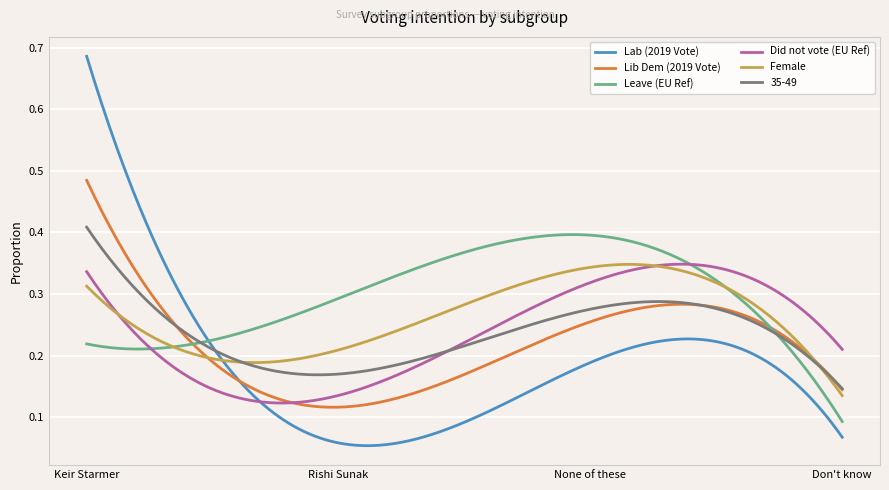

True or false: 35-49 and Female intersect in this chart.

True